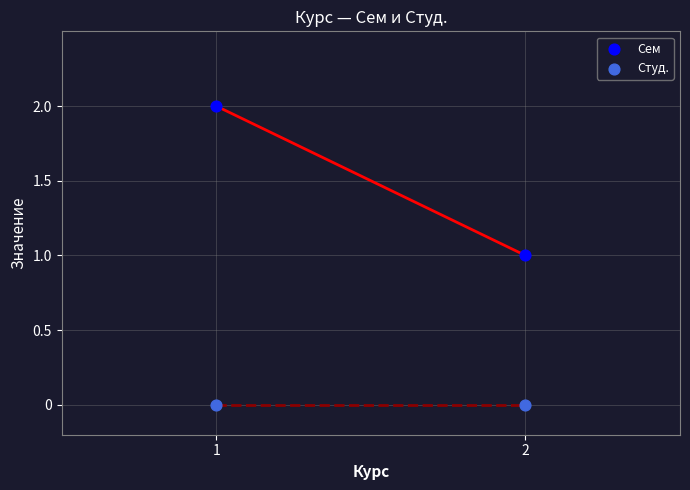

List the coordinates of all points in the Студ. series as (Y, X) pairs, reading left to right.

(0, 1)  (0, 2)